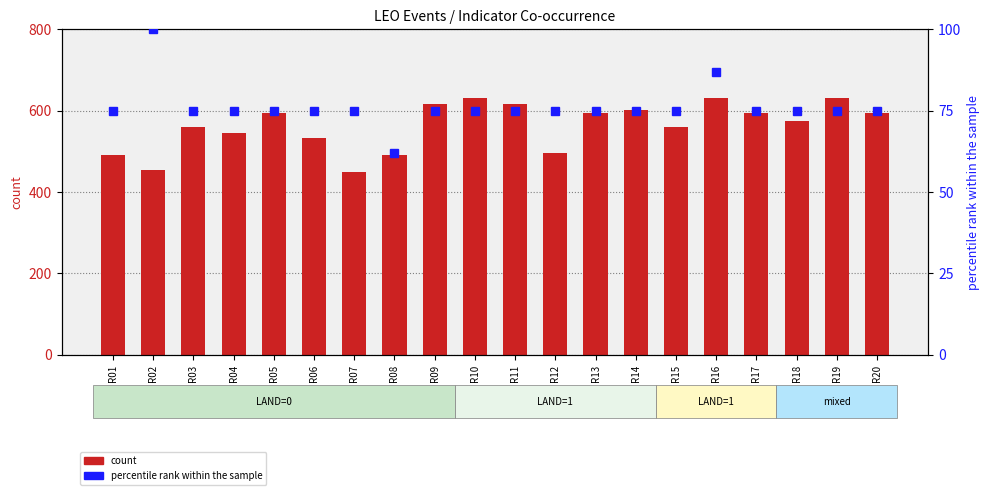

Between R01 and R08, which series saw the biggest shift?

percentile rank within the sample